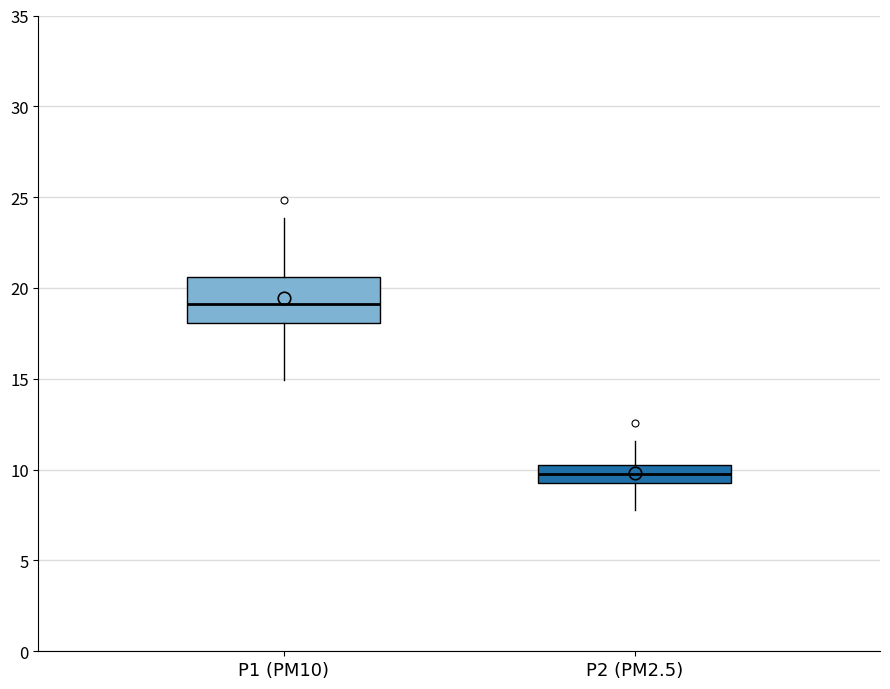

Which box has the lowest median line?

P2 (PM2.5)